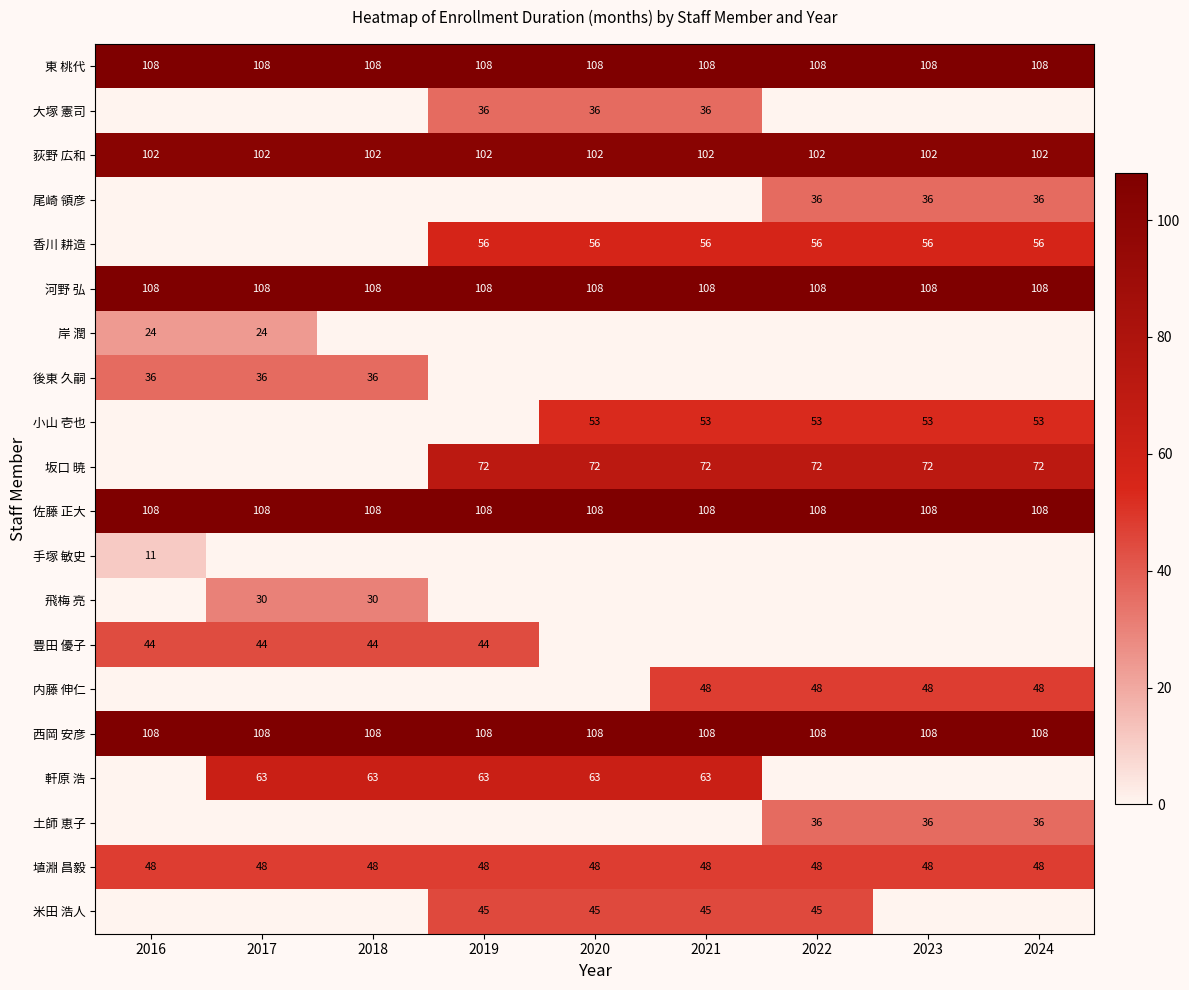

True or false: 埴淵 昌毅 has a value of 48 at 2021.

True